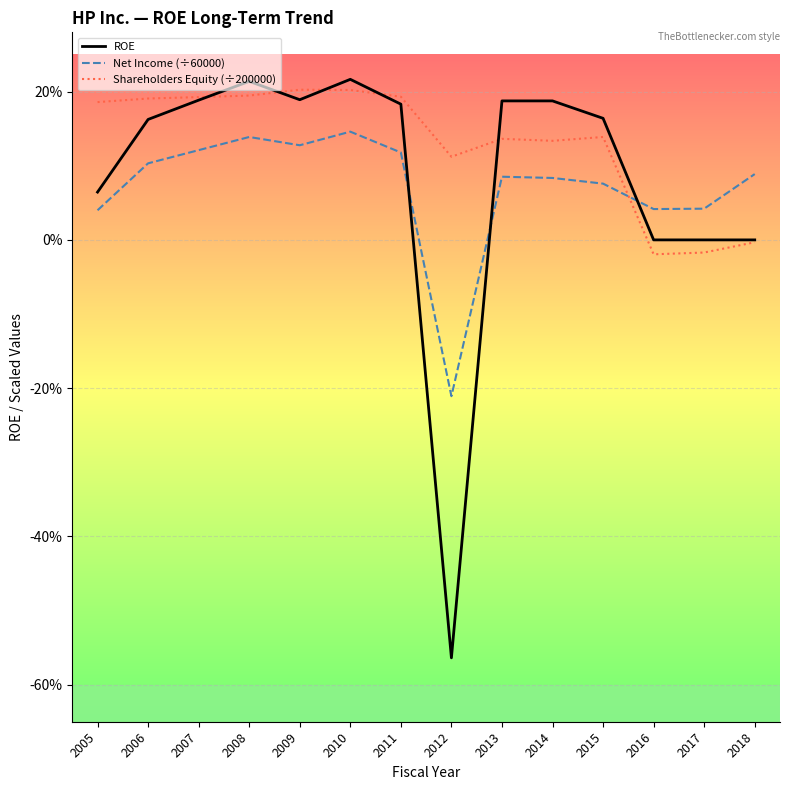

Where is ROE nearest to the value 0?

2016